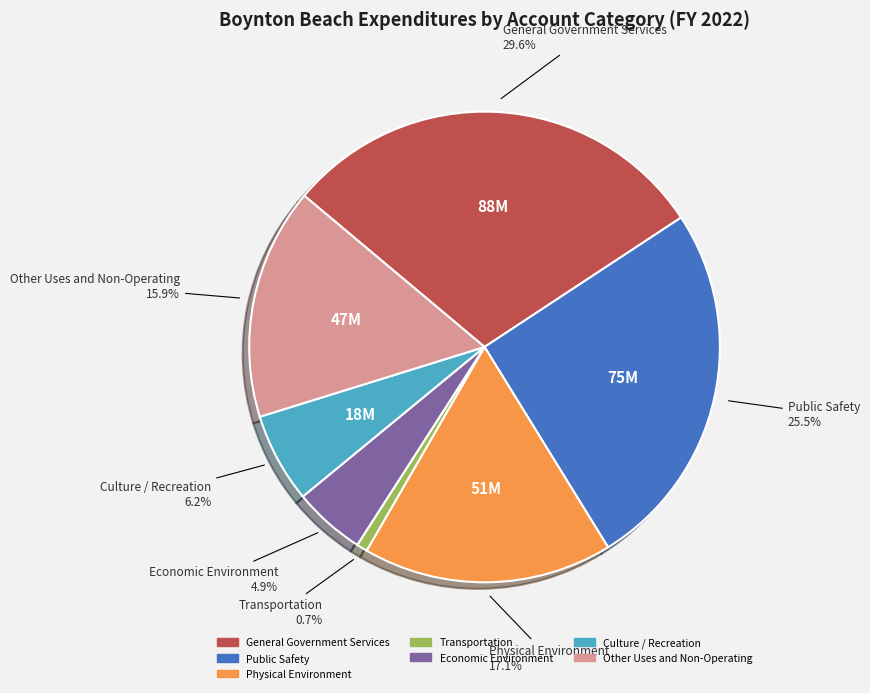

Combined, do Transportation and Other Uses and Non-Operating account for over 50%?

No